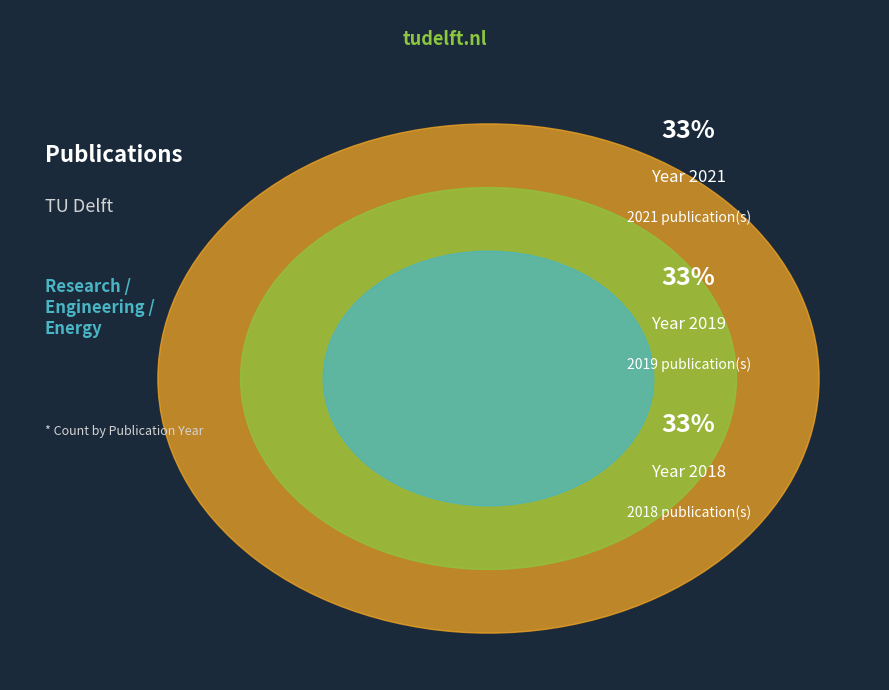

Is there a majority slice in this chart?

No